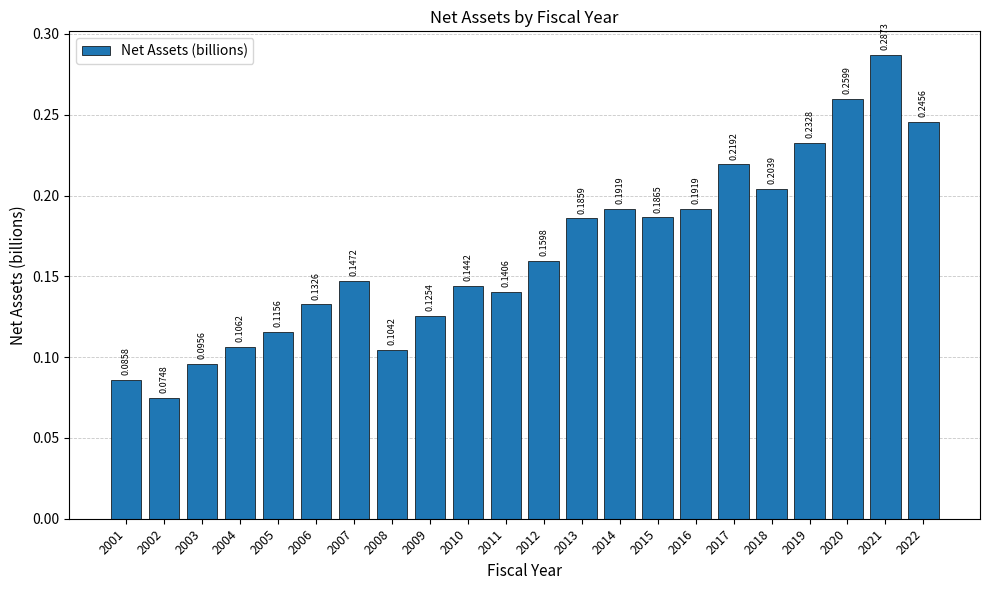

What is the sum of all values?

3.6